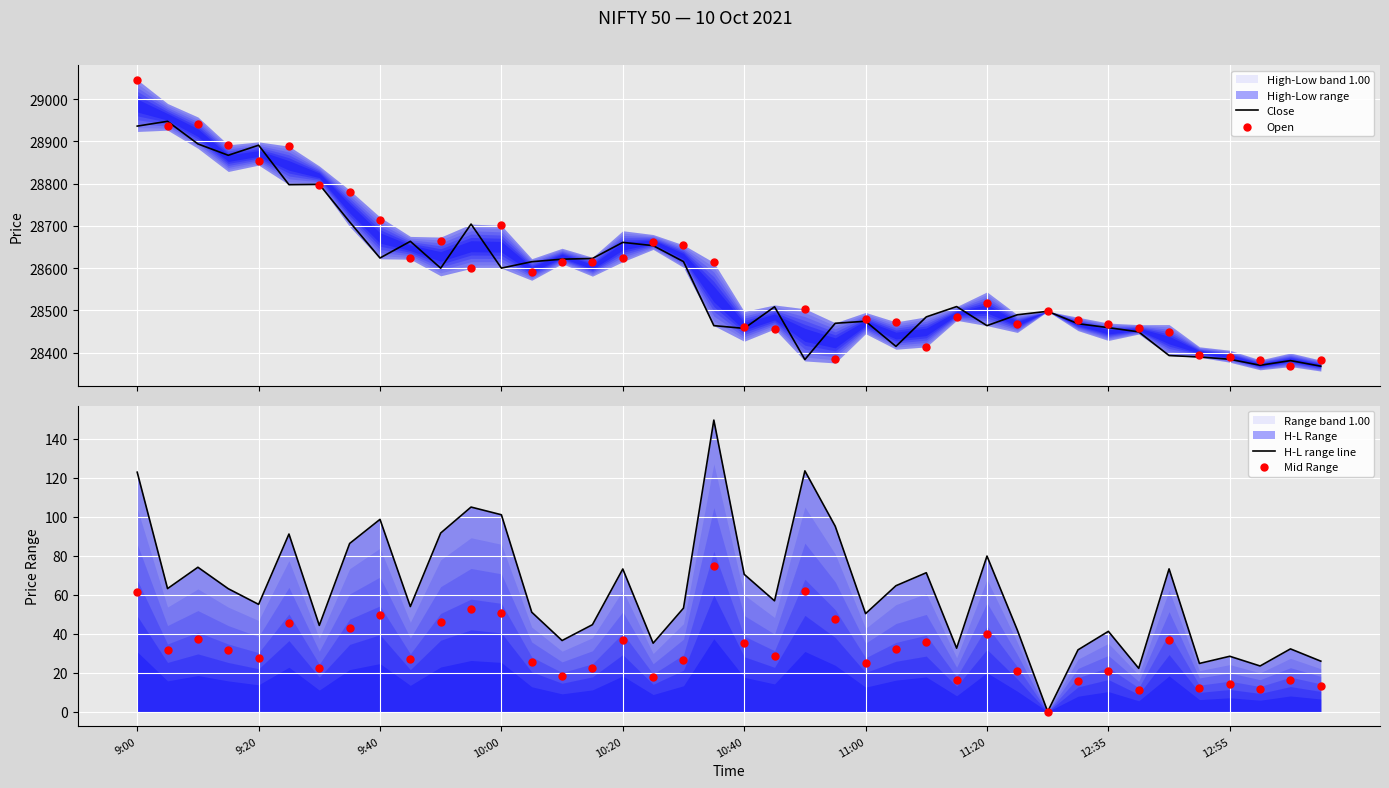

Which series reaches the minimum Y coordinate?

H-L range line